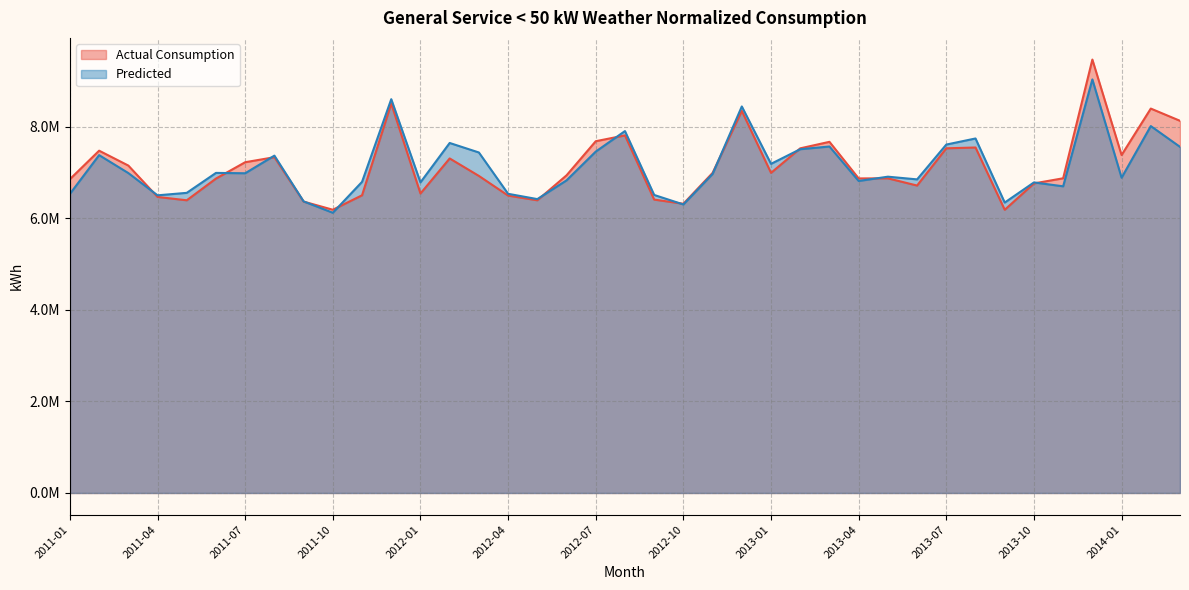

True or false: Actual Consumption and Predicted cross at least once.

True